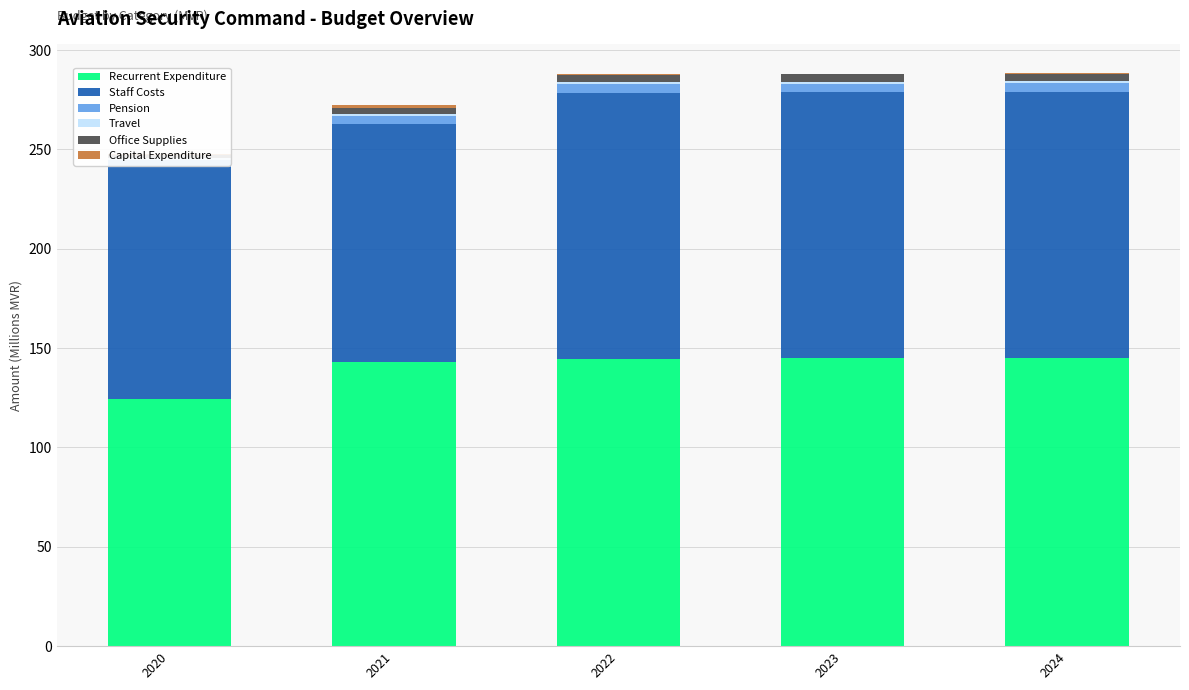

What is the minimum value for Capital Expenditure?

0.3